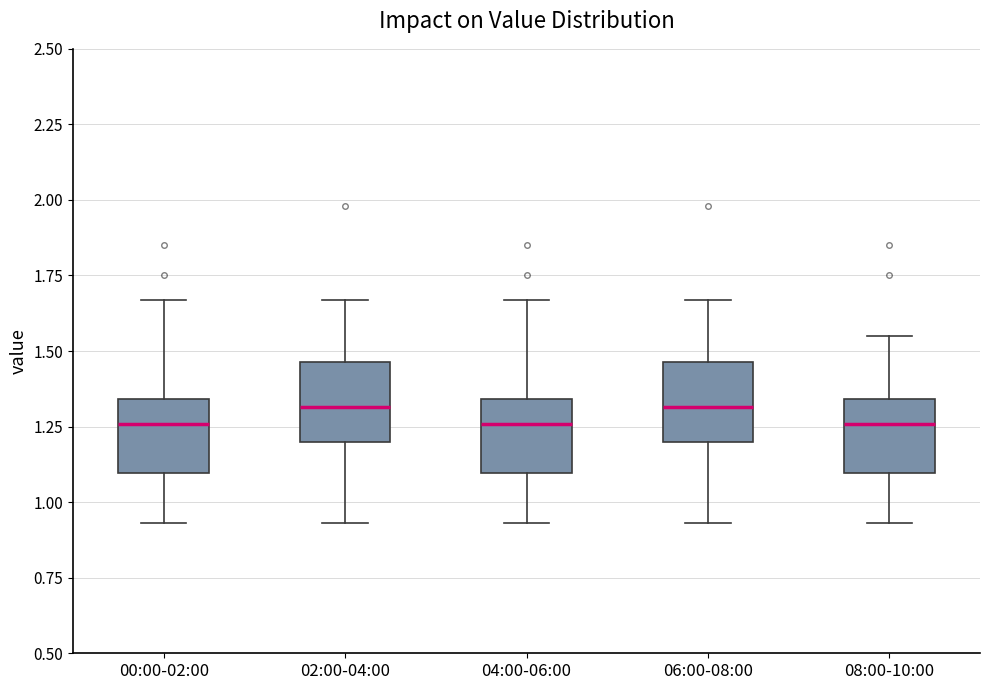

Reading left to right, read every box against the y-axis: the position of its median line, the range the box covers, and the ends of its whiskers. The values are not printed on the chart, so give them approximately, as read against the axis.

00:00-02:00: median 1.25, box 1.10 to 1.35, whiskers 0.95 to 1.65
02:00-04:00: median 1.30, box 1.20 to 1.45, whiskers 0.95 to 1.65
04:00-06:00: median 1.25, box 1.10 to 1.35, whiskers 0.95 to 1.65
06:00-08:00: median 1.30, box 1.20 to 1.45, whiskers 0.95 to 1.65
08:00-10:00: median 1.25, box 1.10 to 1.35, whiskers 0.95 to 1.55